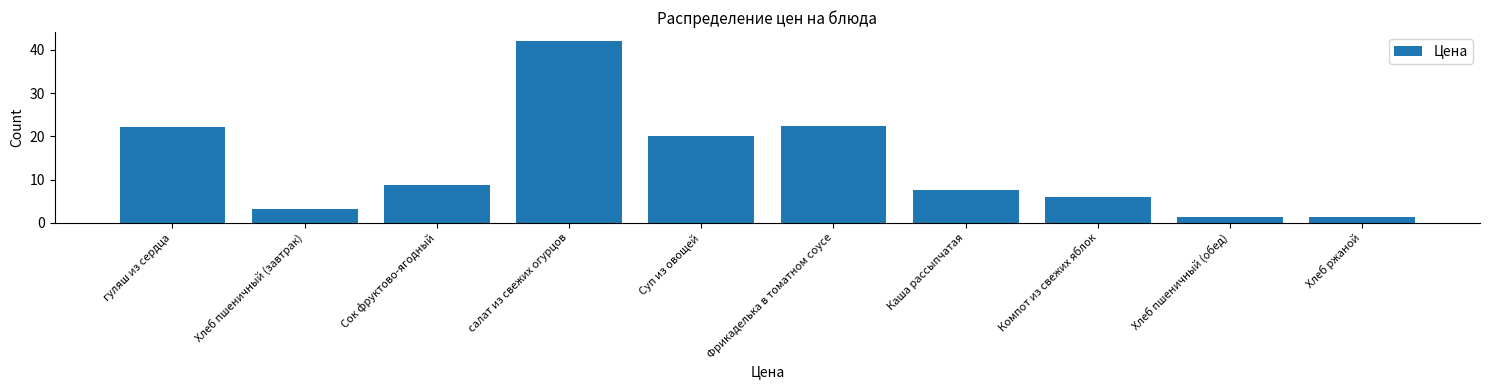

What is the label of the 9th bar from the right?

Хлеб пшеничный (завтрак)